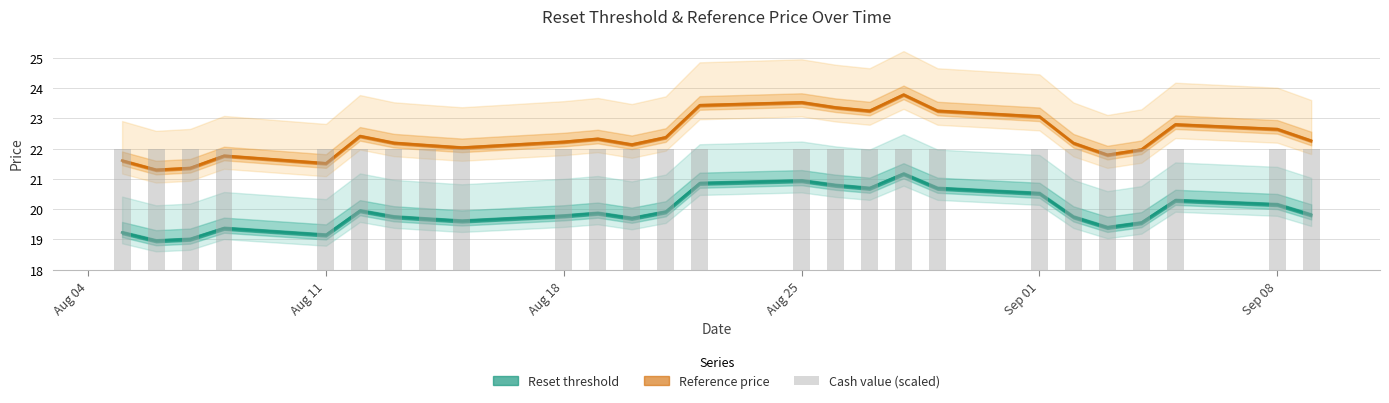

At which category is the sum across all series the highest?

2025-08-28